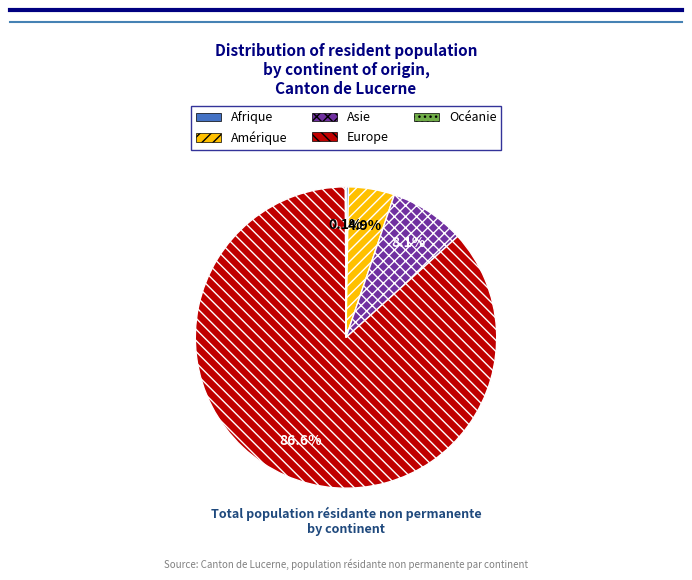

Is the sum of Asie and Amérique greater than half?

No